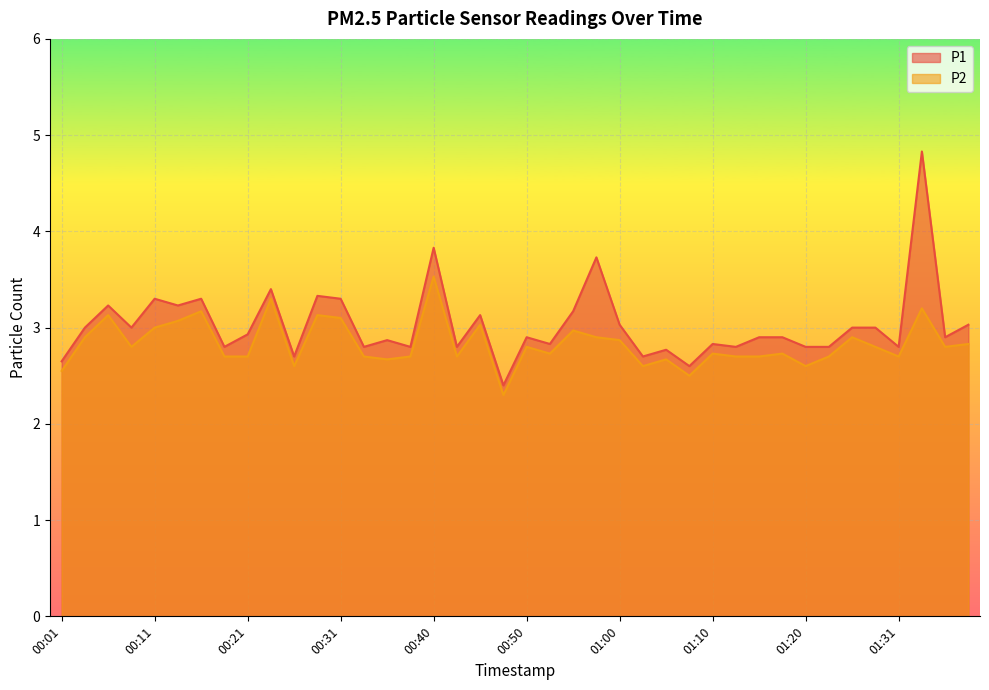

In P2, how many points are higher than both neighbors (excluding endpoints)?

13